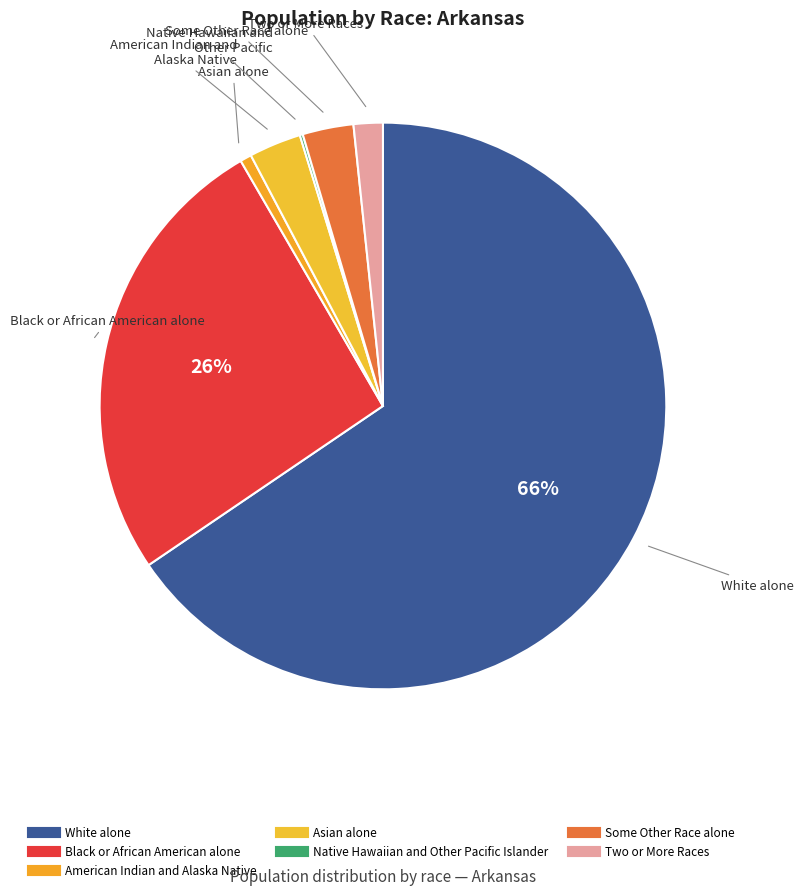

To the nearest percent, what is the combined percentage of White alone and Two or More Races?

67%